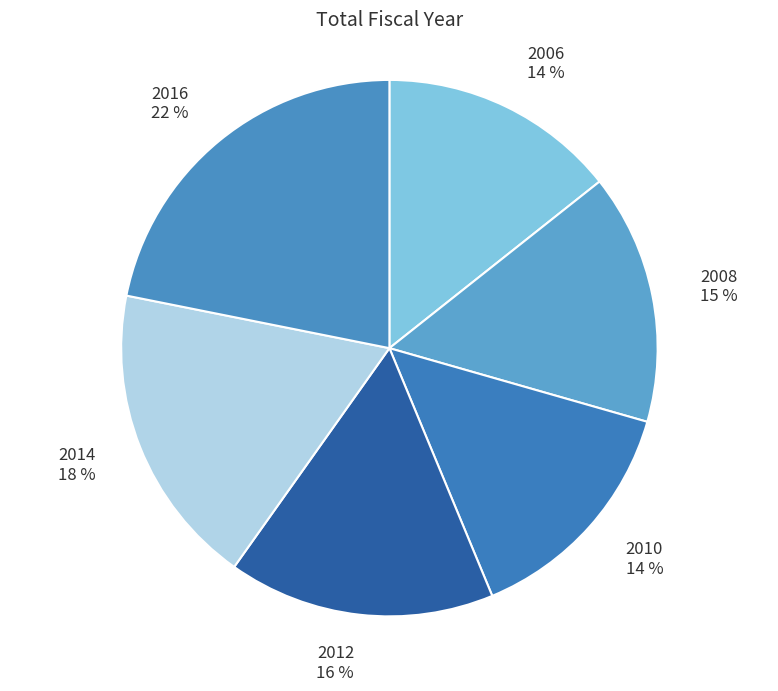

Do 2008 and 2006 together represent more than half of the pie?

No